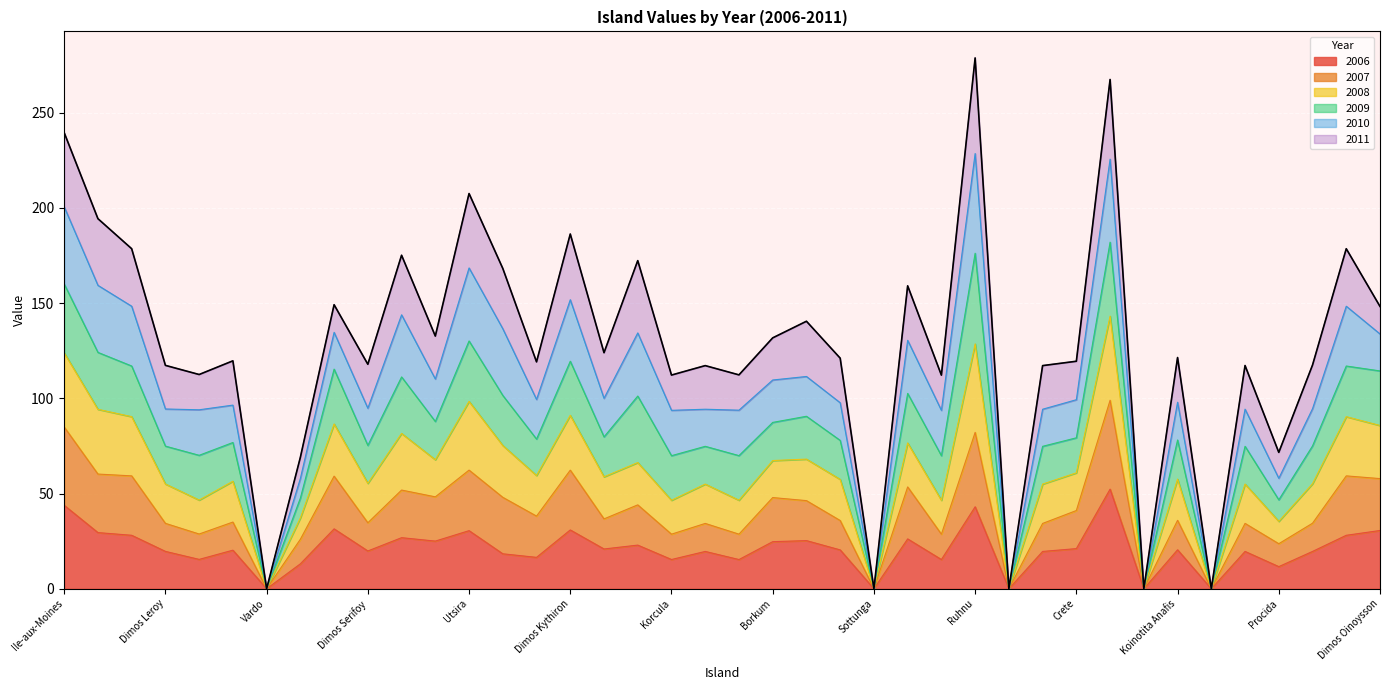

True or false: 2007 has a value of 59.3 at Tenerife.

True